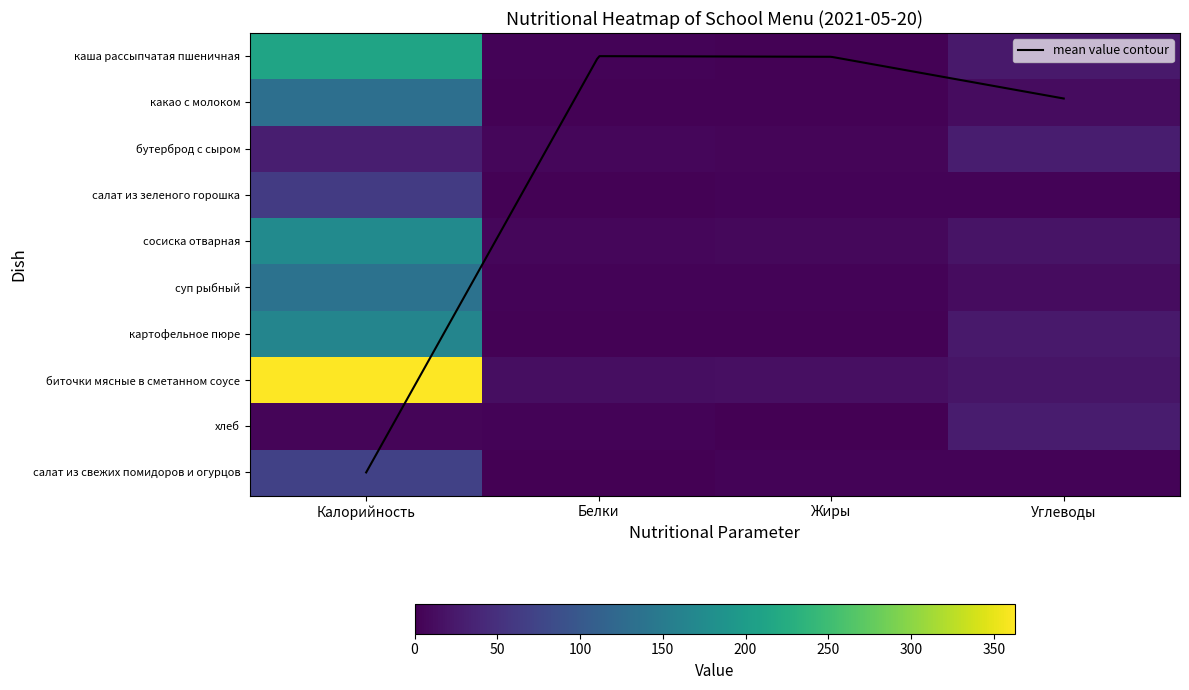

How many data points in каша рассыпчатая пшеничная are above 24?

2